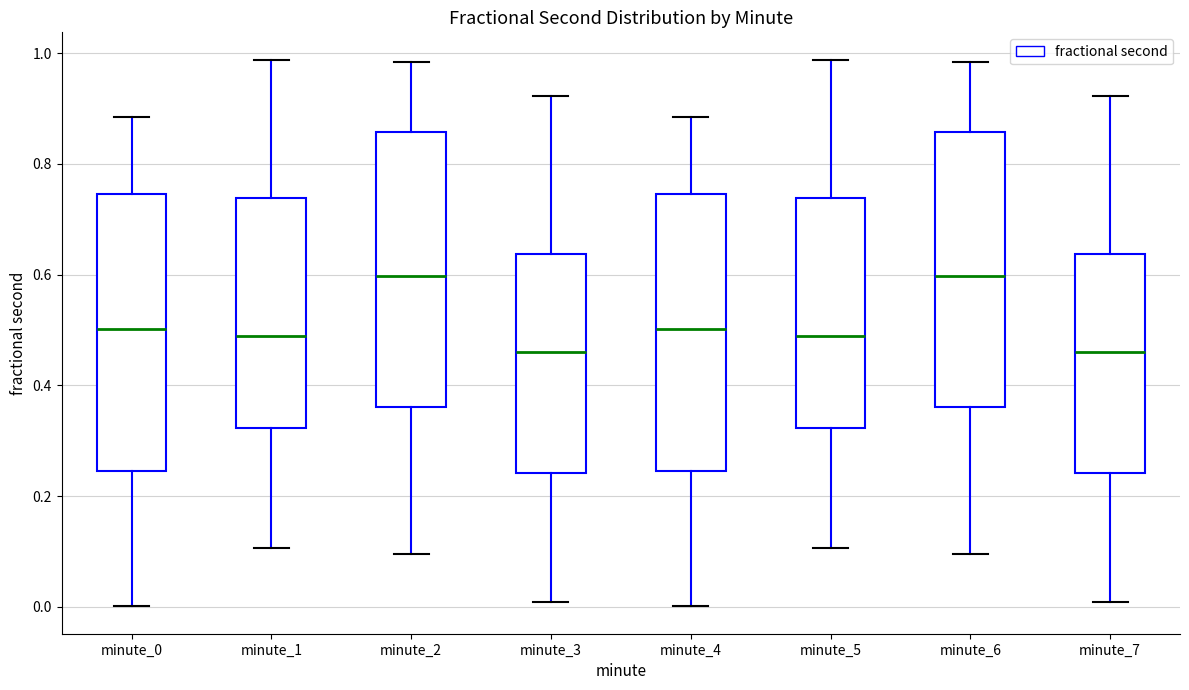

Reading left to right, transcribe this box plot: for each box, give where its median line is, the range the box spans, and where its two whiskers end, as read against the y-axis. The values are not printed on the chart, so give them approximately, as read against the axis.

minute_0: median 0.50, box 0.24 to 0.74, whiskers 0.00 to 0.88
minute_1: median 0.48, box 0.32 to 0.74, whiskers 0.10 to 0.98
minute_2: median 0.60, box 0.36 to 0.86, whiskers 0.10 to 0.98
minute_3: median 0.46, box 0.24 to 0.64, whiskers 0.00 to 0.92
minute_4: median 0.50, box 0.24 to 0.74, whiskers 0.00 to 0.88
minute_5: median 0.48, box 0.32 to 0.74, whiskers 0.10 to 0.98
minute_6: median 0.60, box 0.36 to 0.86, whiskers 0.10 to 0.98
minute_7: median 0.46, box 0.24 to 0.64, whiskers 0.00 to 0.92